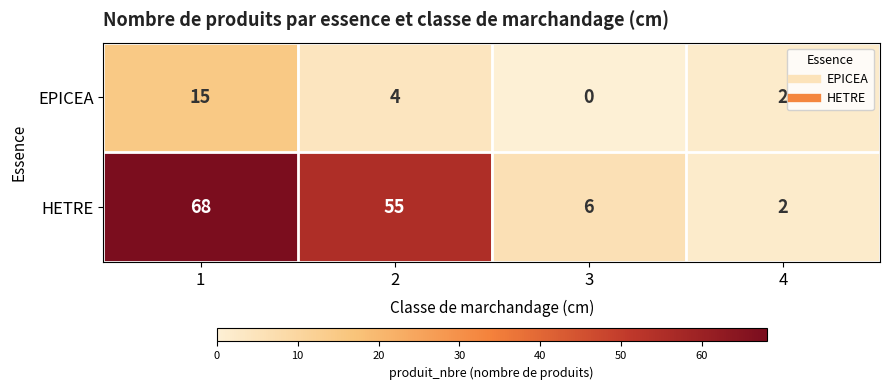

Reading left to right, transcribe all the data shown in this chart.

EPICEA: 15	4	0	2
HETRE: 68	55	6	2